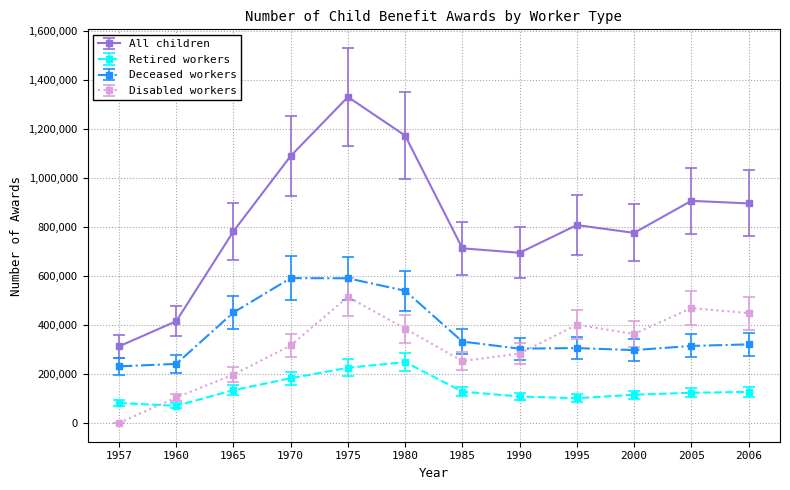

How many data points in All children are less than 808578?

6